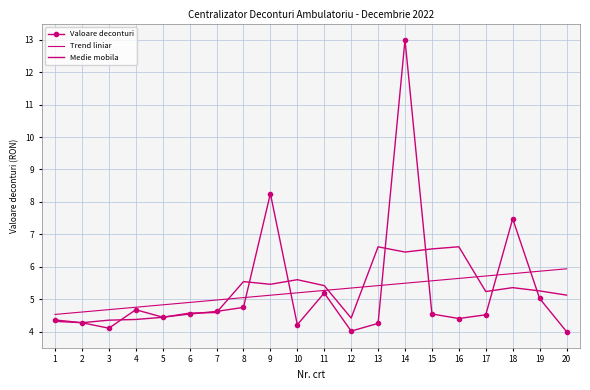

The value of Valoare deconturi at 19 is 7.4. True or false?

False